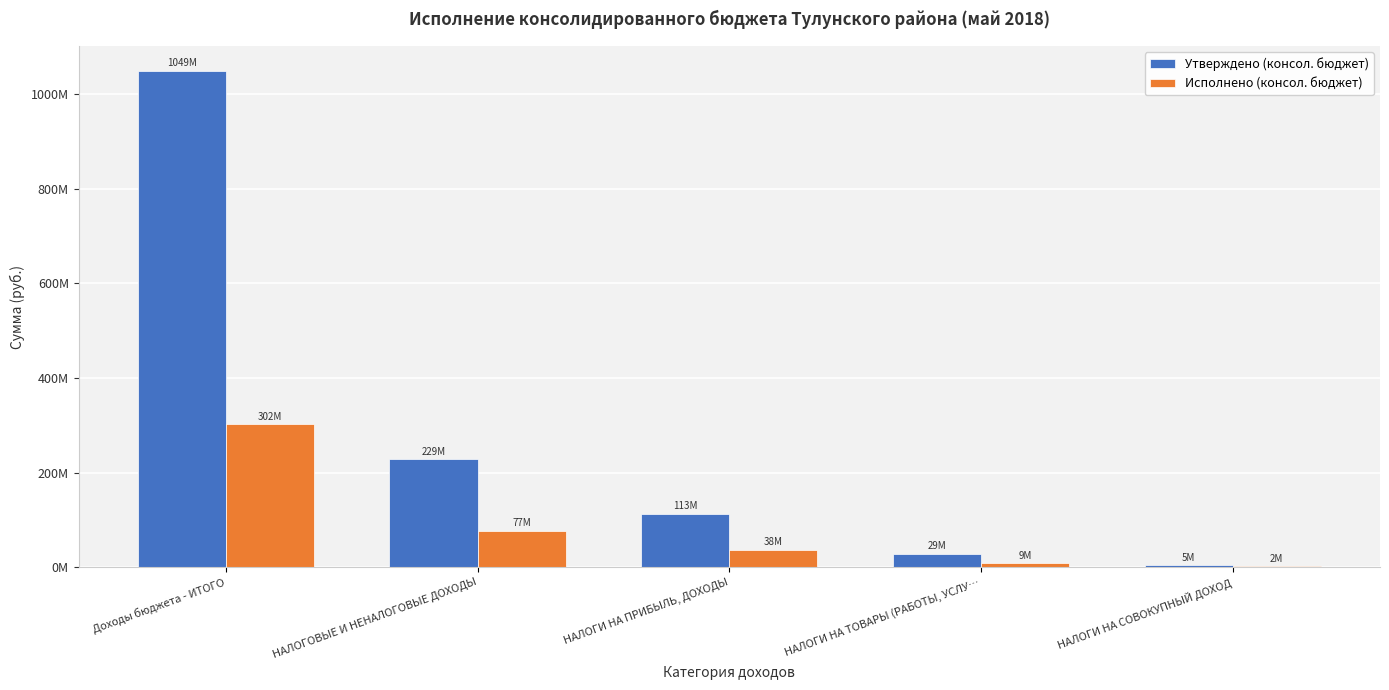

Is it true that Утверждено (консол. бюджет) equals 113354000.0 at НАЛОГИ НА ПРИБЫЛЬ, ДОХОДЫ?

True